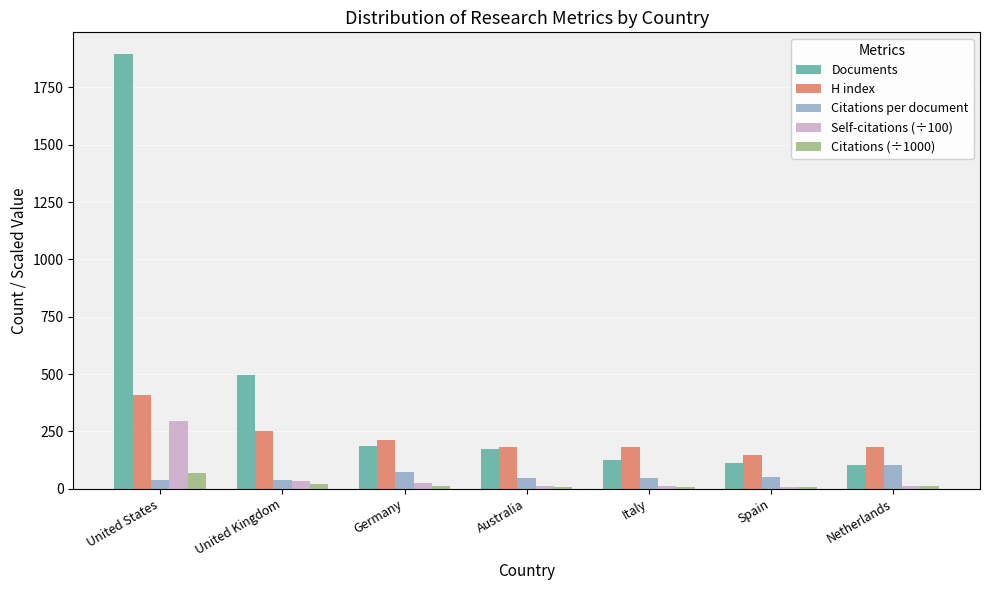

What is the sum of all H index values?

1563.0